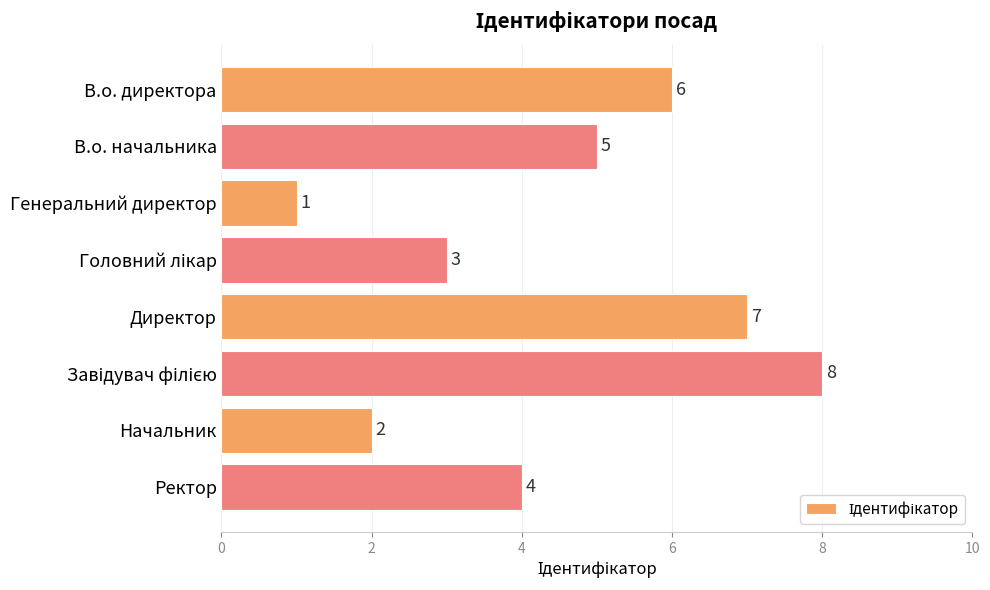

The chart shows a value of 1 at Генеральний директор. True or false?

True